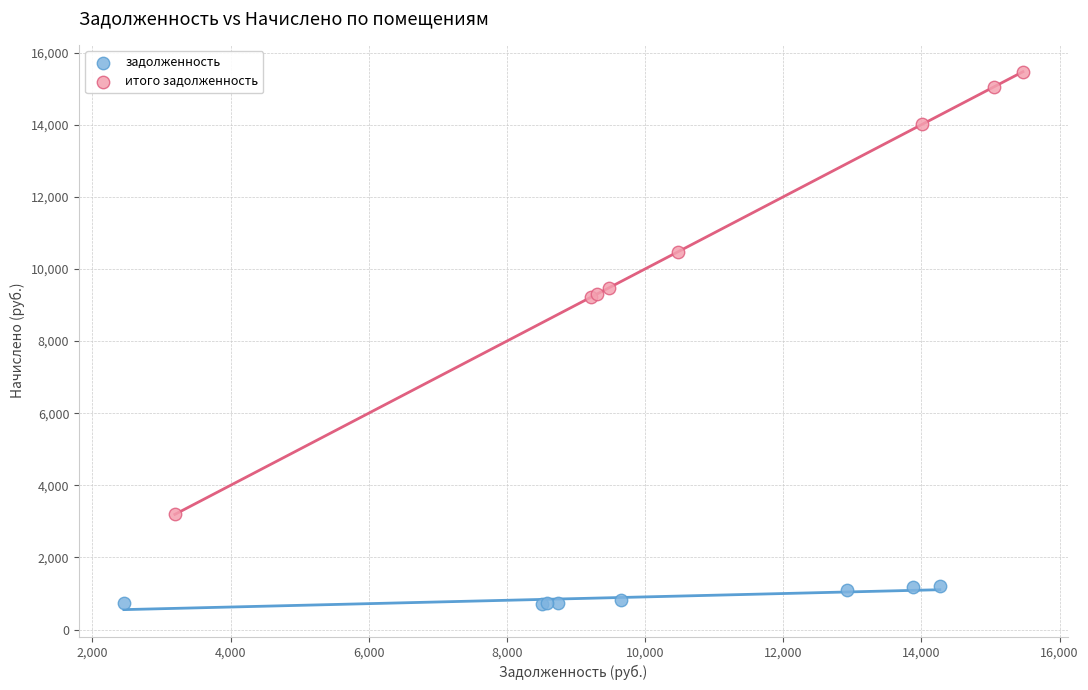

Which series reaches the maximum Y coordinate?

итого задолженность